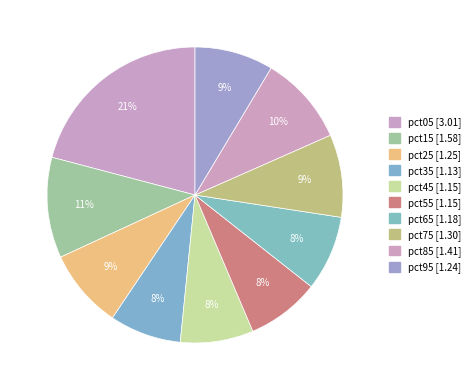

Is the sum of pct25 and pct95 greater than half?

No